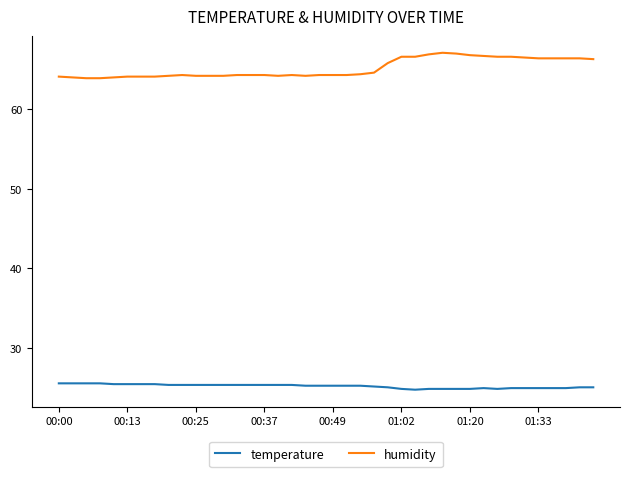

True or false: humidity and temperature cross at least once.

False